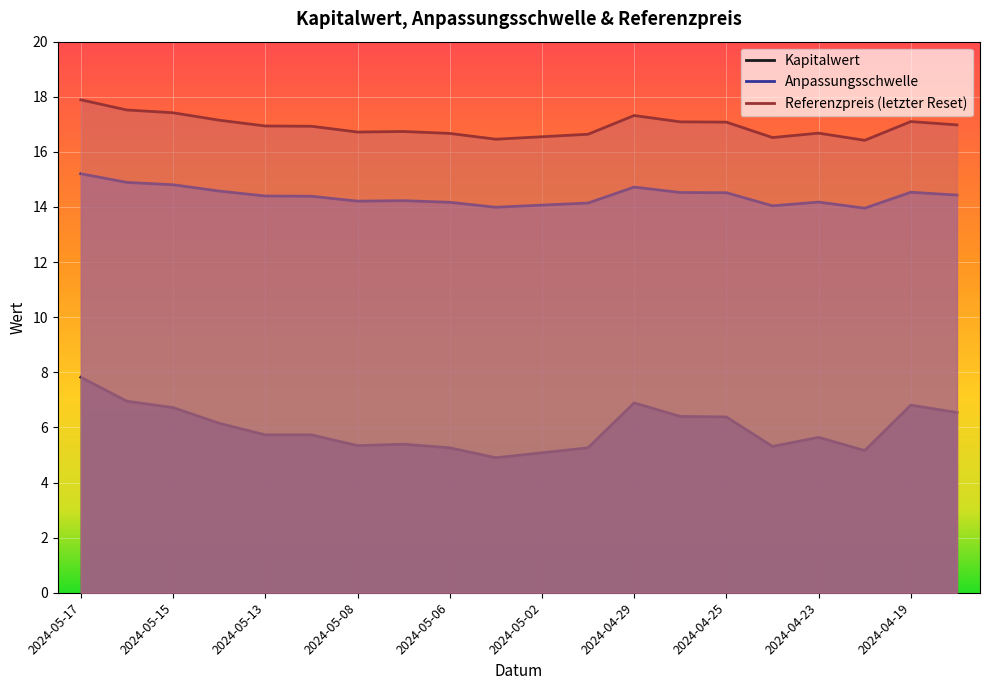

Which series has the widest spread of values?

Kapitalwert